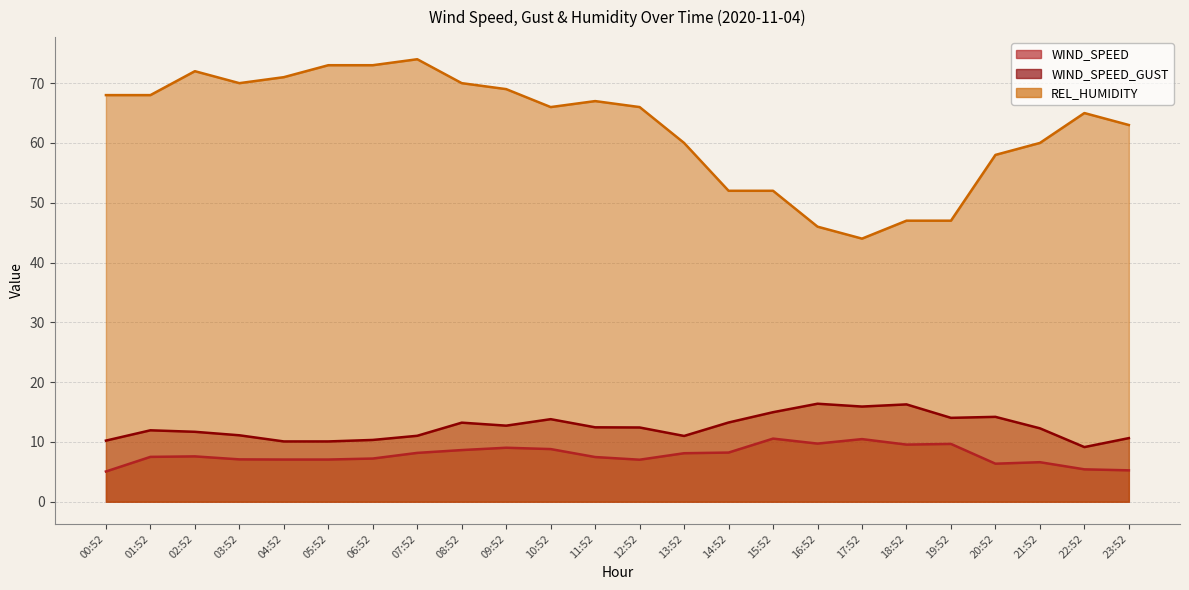

In WIND_SPEED_GUST, how many points are higher than both neighbors (excluding endpoints)?

6